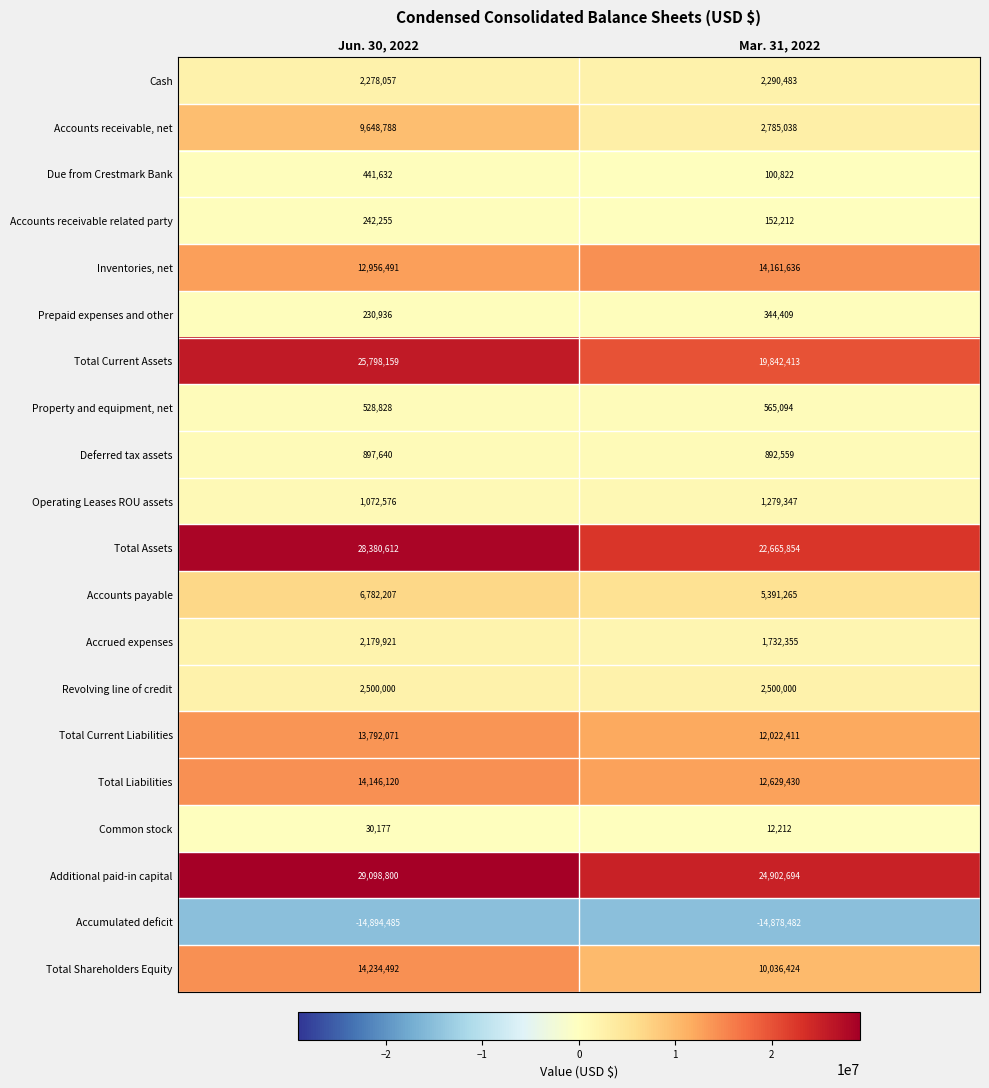

Is it true that Property and equipment, net equals 528828 at Jun. 30, 2022?

True